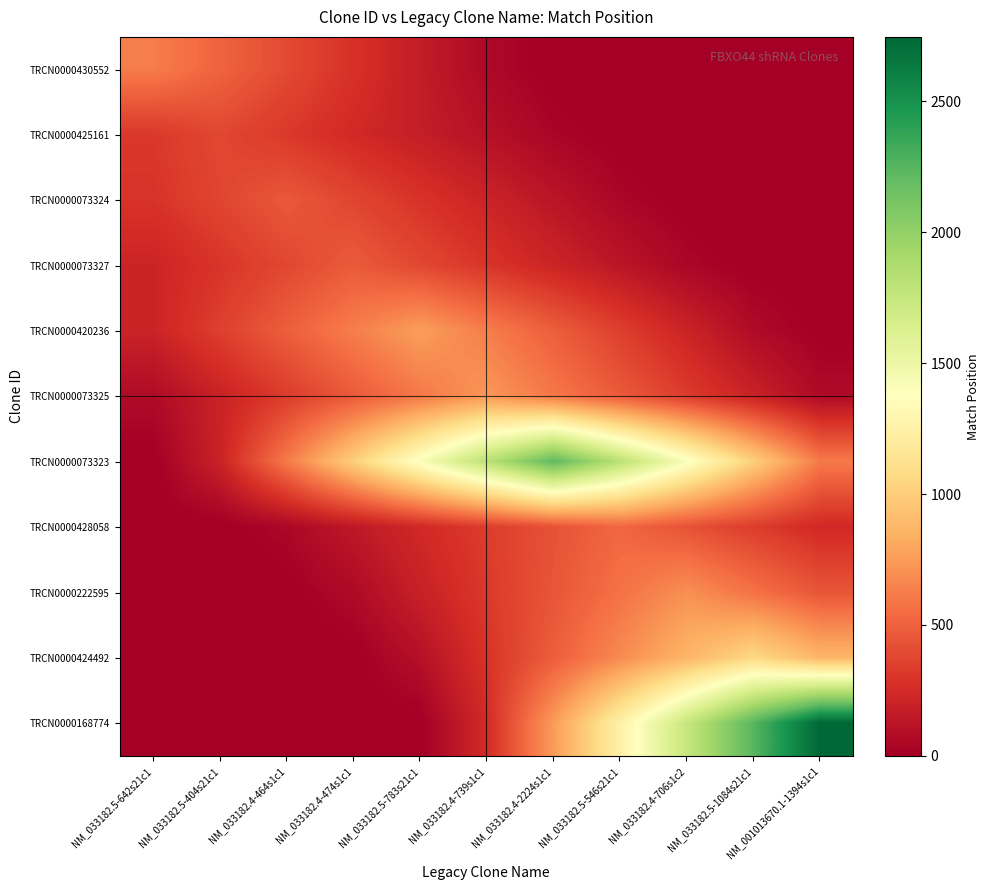

Reading left to right, what are all the values shown in this chart?

TRCN0000430552: NM_033182.5-642s21c1=622.0	NM_033182.5-404s21c1=508.9	NM_033182.4-464s1c1=395.8	NM_033182.4-474s1c1=282.7	NM_033182.5-783s21c1=169.6	NM_033182.4-739s1c1=56.5	NM_033182.4-2224s1c1=0.0	NM_033182.5-546s21c1=0.0	NM_033182.4-706s1c2=0.0	NM_033182.5-1084s21c1=0.0	NM_001013670.1-1394s1c1=0.0
TRCN0000425161: NM_033182.5-642s21c1=314.2	NM_033182.5-404s21c1=384.0	NM_033182.4-464s1c1=314.2	NM_033182.4-474s1c1=244.4	NM_033182.5-783s21c1=174.5	NM_033182.4-739s1c1=104.7	NM_033182.4-2224s1c1=34.9	NM_033182.5-546s21c1=0.0	NM_033182.4-706s1c2=0.0	NM_033182.5-1084s21c1=0.0	NM_001013670.1-1394s1c1=0.0
TRCN0000073324: NM_033182.5-642s21c1=291.5	NM_033182.5-404s21c1=374.7	NM_033182.4-464s1c1=458.0	NM_033182.4-474s1c1=374.7	NM_033182.5-783s21c1=291.5	NM_033182.4-739s1c1=208.2	NM_033182.4-2224s1c1=124.9	NM_033182.5-546s21c1=41.6	NM_033182.4-706s1c2=0.0	NM_033182.5-1084s21c1=0.0	NM_001013670.1-1394s1c1=0.0
TRCN0000073327: NM_033182.5-642s21c1=212.7	NM_033182.5-404s21c1=297.8	NM_033182.4-464s1c1=382.9	NM_033182.4-474s1c1=468.0	NM_033182.5-783s21c1=382.9	NM_033182.4-739s1c1=297.8	NM_033182.4-2224s1c1=212.7	NM_033182.5-546s21c1=127.6	NM_033182.4-706s1c2=42.5	NM_033182.5-1084s21c1=0.0	NM_001013670.1-1394s1c1=0.0
TRCN0000420236: NM_033182.5-642s21c1=208.1	NM_033182.5-404s21c1=346.8	NM_033182.4-464s1c1=485.5	NM_033182.4-474s1c1=624.3	NM_033182.5-783s21c1=763.0	NM_033182.4-739s1c1=624.3	NM_033182.4-2224s1c1=485.5	NM_033182.5-546s21c1=346.8	NM_033182.4-706s1c2=208.1	NM_033182.5-1084s21c1=69.4	NM_001013670.1-1394s1c1=0.0
TRCN0000073325: NM_033182.5-642s21c1=66.6	NM_033182.5-404s21c1=199.9	NM_033182.4-464s1c1=333.2	NM_033182.4-474s1c1=466.5	NM_033182.5-783s21c1=599.7	NM_033182.4-739s1c1=733.0	NM_033182.4-2224s1c1=599.7	NM_033182.5-546s21c1=466.5	NM_033182.4-706s1c2=333.2	NM_033182.5-1084s21c1=199.9	NM_001013670.1-1394s1c1=66.6
TRCN0000073323: NM_033182.5-642s21c1=0.0	NM_033182.5-404s21c1=201.6	NM_033182.4-464s1c1=604.9	NM_033182.4-474s1c1=1008.2	NM_033182.5-783s21c1=1411.5	NM_033182.4-739s1c1=1814.7	NM_033182.4-2224s1c1=2218.0	NM_033182.5-546s21c1=1814.7	NM_033182.4-706s1c2=1411.5	NM_033182.5-1084s21c1=1008.2	NM_001013670.1-1394s1c1=604.9
TRCN0000428058: NM_033182.5-642s21c1=0.0	NM_033182.5-404s21c1=0.0	NM_033182.4-464s1c1=47.8	NM_033182.4-474s1c1=143.5	NM_033182.5-783s21c1=239.1	NM_033182.4-739s1c1=334.7	NM_033182.4-2224s1c1=430.4	NM_033182.5-546s21c1=526.0	NM_033182.4-706s1c2=430.4	NM_033182.5-1084s21c1=334.7	NM_001013670.1-1394s1c1=239.1
TRCN0000222595: NM_033182.5-642s21c1=0.0	NM_033182.5-404s21c1=0.0	NM_033182.4-464s1c1=0.0	NM_033182.4-474s1c1=63.6	NM_033182.5-783s21c1=190.9	NM_033182.4-739s1c1=318.2	NM_033182.4-2224s1c1=445.5	NM_033182.5-546s21c1=572.7	NM_033182.4-706s1c2=700.0	NM_033182.5-1084s21c1=572.7	NM_001013670.1-1394s1c1=445.5
TRCN0000424492: NM_033182.5-642s21c1=0.0	NM_033182.5-404s21c1=0.0	NM_033182.4-464s1c1=0.0	NM_033182.4-474s1c1=0.0	NM_033182.5-783s21c1=96.7	NM_033182.4-739s1c1=290.2	NM_033182.4-2224s1c1=483.6	NM_033182.5-546s21c1=677.1	NM_033182.4-706s1c2=870.5	NM_033182.5-1084s21c1=1064.0	NM_001013670.1-1394s1c1=870.5
TRCN0000168774: NM_033182.5-642s21c1=0.0	NM_033182.5-404s21c1=0.0	NM_033182.4-464s1c1=0.0	NM_033182.4-474s1c1=0.0	NM_033182.5-783s21c1=0.0	NM_033182.4-739s1c1=249.5	NM_033182.4-2224s1c1=748.6	NM_033182.5-546s21c1=1247.7	NM_033182.4-706s1c2=1746.8	NM_033182.5-1084s21c1=2245.9	NM_001013670.1-1394s1c1=2745.0